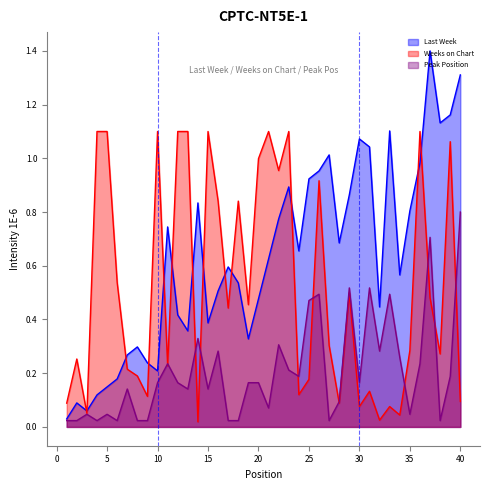

Between which two adjacent categories do Peak Position and Weeks on Chart first intersect?

10 and 11